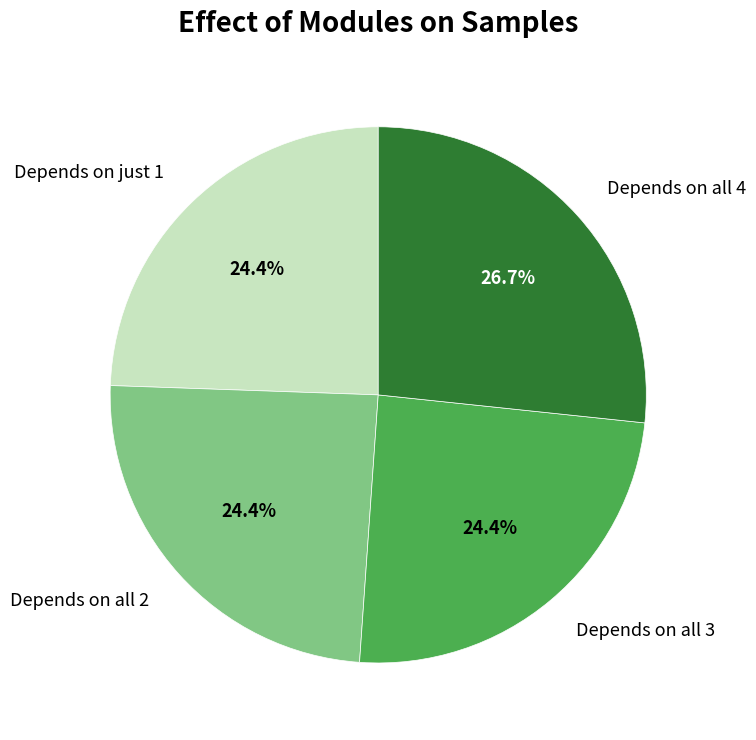

Combined, do Depends on just 1 and Depends on all 2 account for over 50%?

No